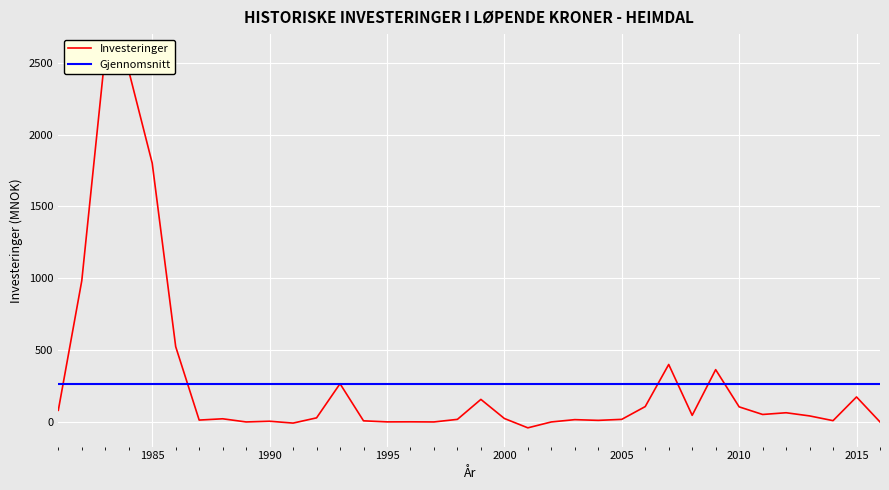

How many points are higher than both their immediate neighbors (excluding endpoints)?

11